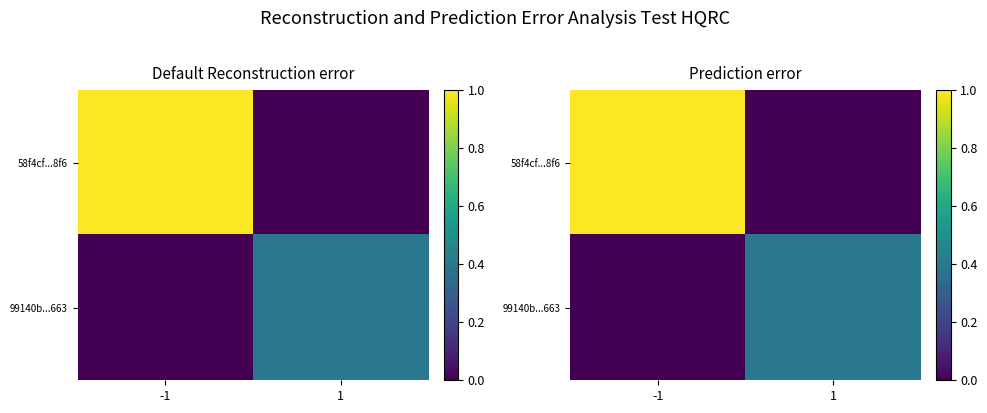

Rank the series by their maximum value, from lowest to highest.

99140b...663, 58f4cf...8f6